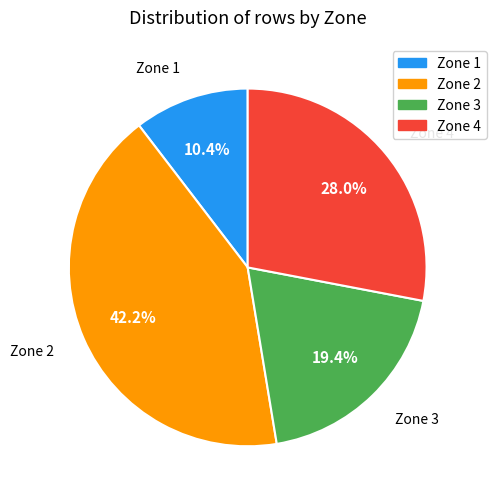

What is the ratio of the value at Zone 1 to the value at Zone 2?

0.2